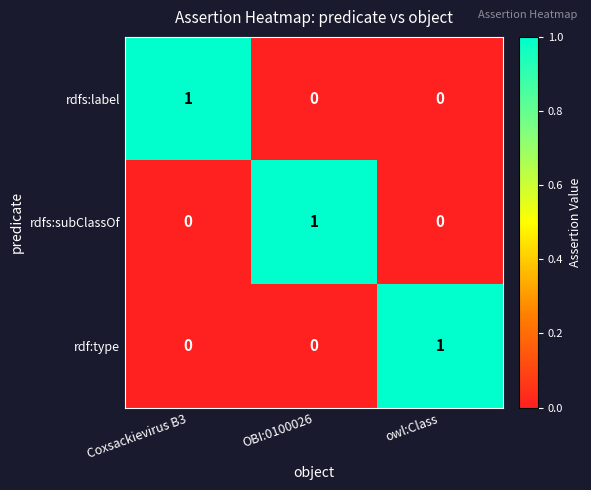

At how many categories does at least one series exceed 0?

3